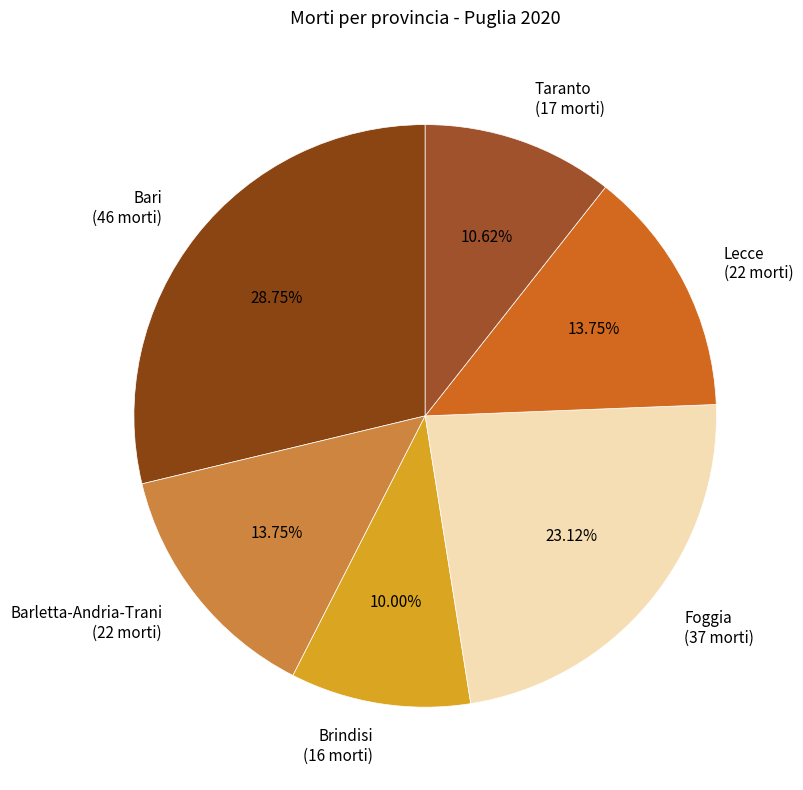

Is it true that Lecce is 14% of the pie?

True